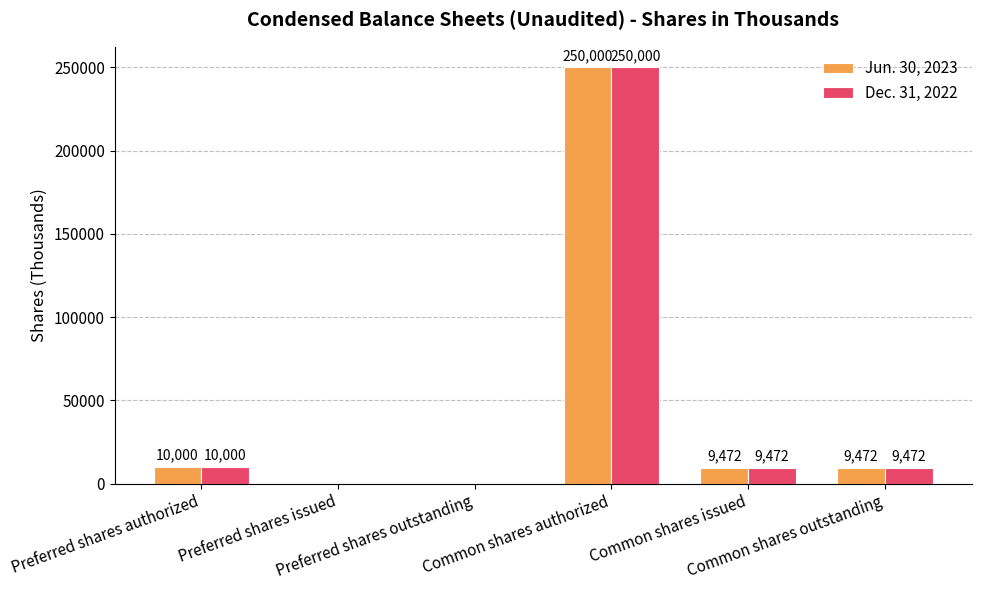

True or false: Dec. 31, 2022 has a value of 9472 at Common shares outstanding.

True